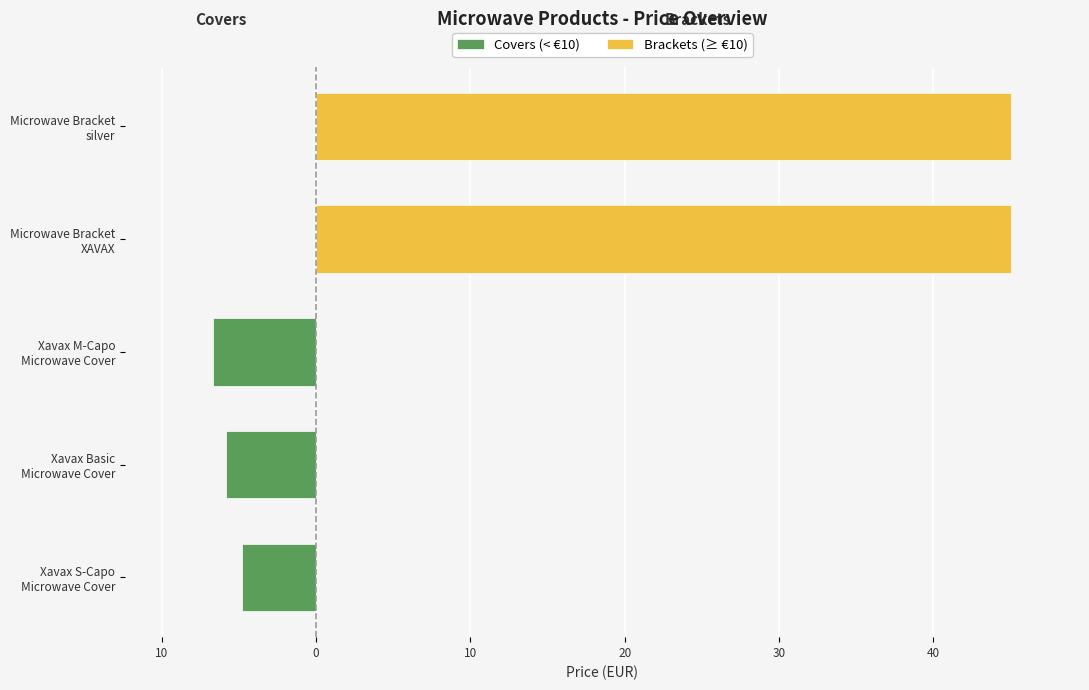

What is the average value of the Covers (< €10) series?

-3.5